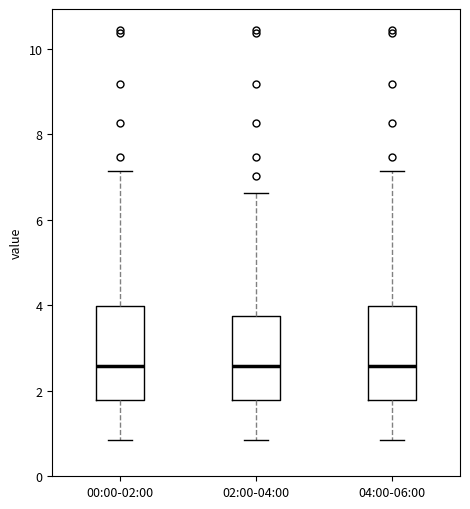

Reading left to right, transcribe this box plot: for each box, give where its median line is, the range the box spans, and where its two whiskers end, as read against the y-axis. The values are not printed on the chart, so give them approximately, as read against the axis.

00:00-02:00: median 2.6, box 1.8 to 4.0, whiskers 0.8 to 7.2
02:00-04:00: median 2.6, box 1.8 to 3.8, whiskers 0.8 to 6.6
04:00-06:00: median 2.6, box 1.8 to 4.0, whiskers 0.8 to 7.2